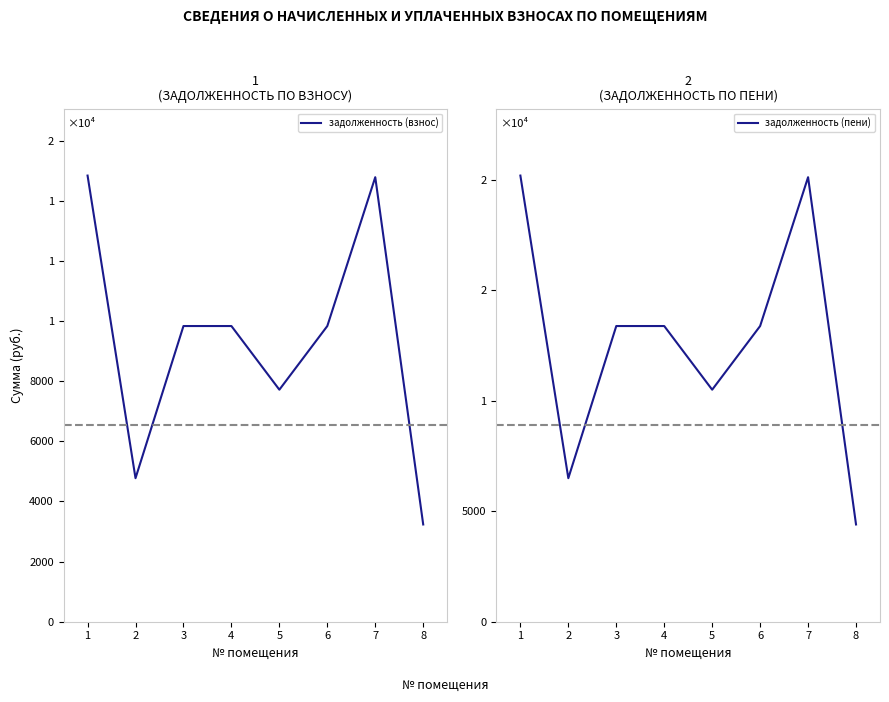

Is the value of задолженность (взнос) at 7 greater than the value of задолженность (пени) at 6?

Yes